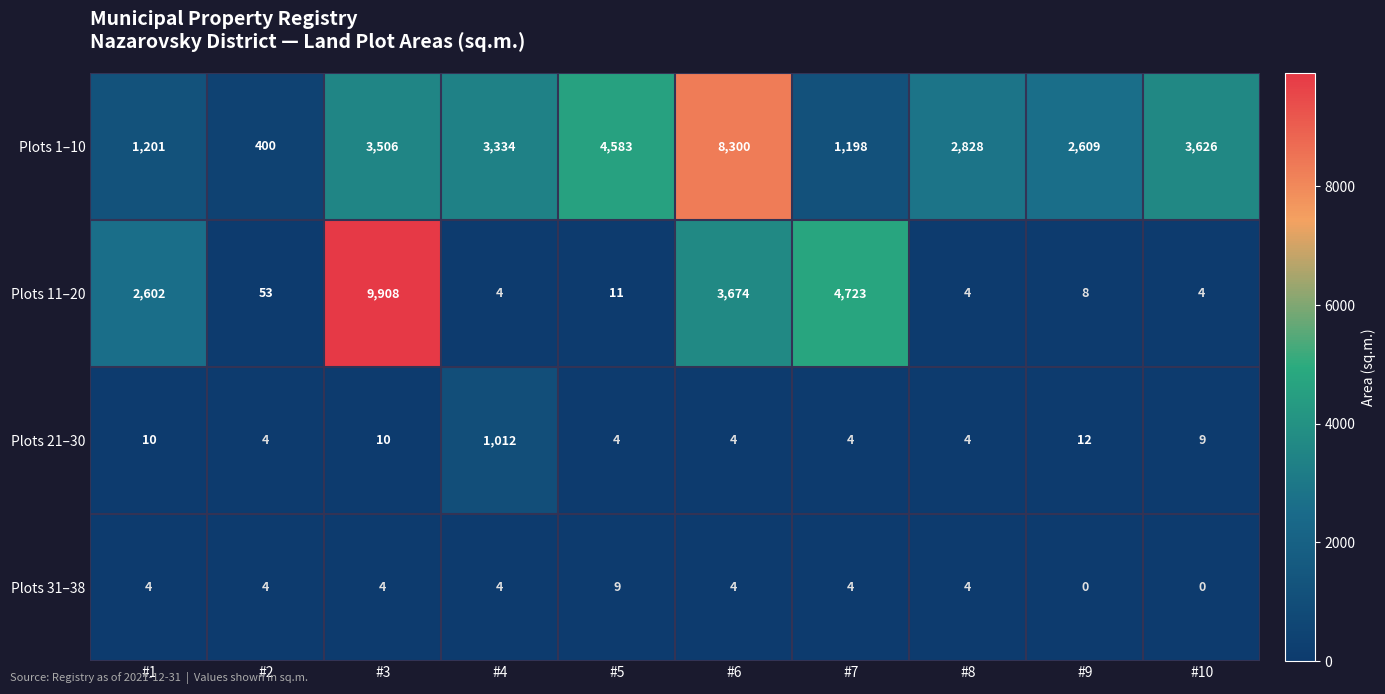

Is it true that Plots 21–30 equals 4 at #7?

True